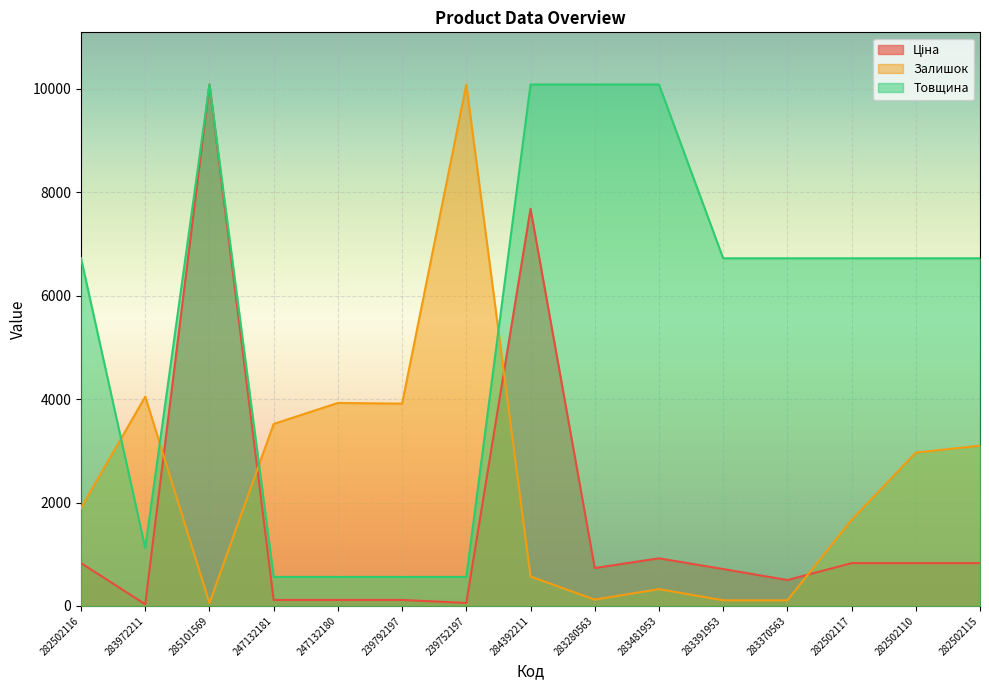

Reading left to right, transcribe all the data shown in this chart.

Ціна: 827.6	32.0	10085.8	115.4	115.4	115.4	57.7	7680.9	732.5	920.5	713.0	500.5	827.6	827.6	827.6
Залишок: 1895.3	4047.9	54.2	3519.9	3926.0	3912.5	10085.8	568.6	121.8	324.9	108.3	108.3	1665.2	2964.8	3100.2
Товщина: 6723.9	1120.6	10085.8	560.3	560.3	560.3	560.3	10085.8	10085.8	10085.8	6723.9	6723.9	6723.9	6723.9	6723.9